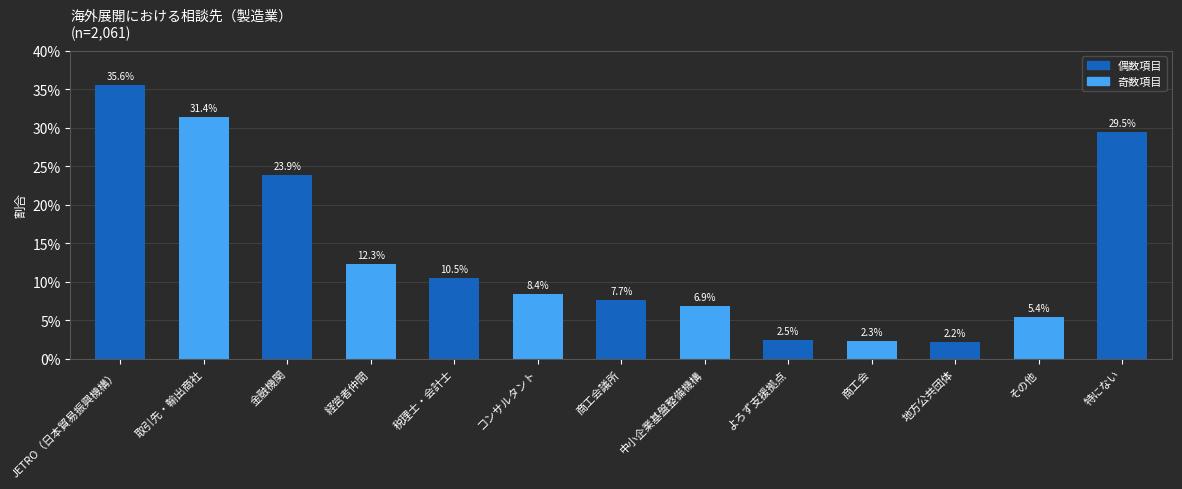

What is the average value?

0.1